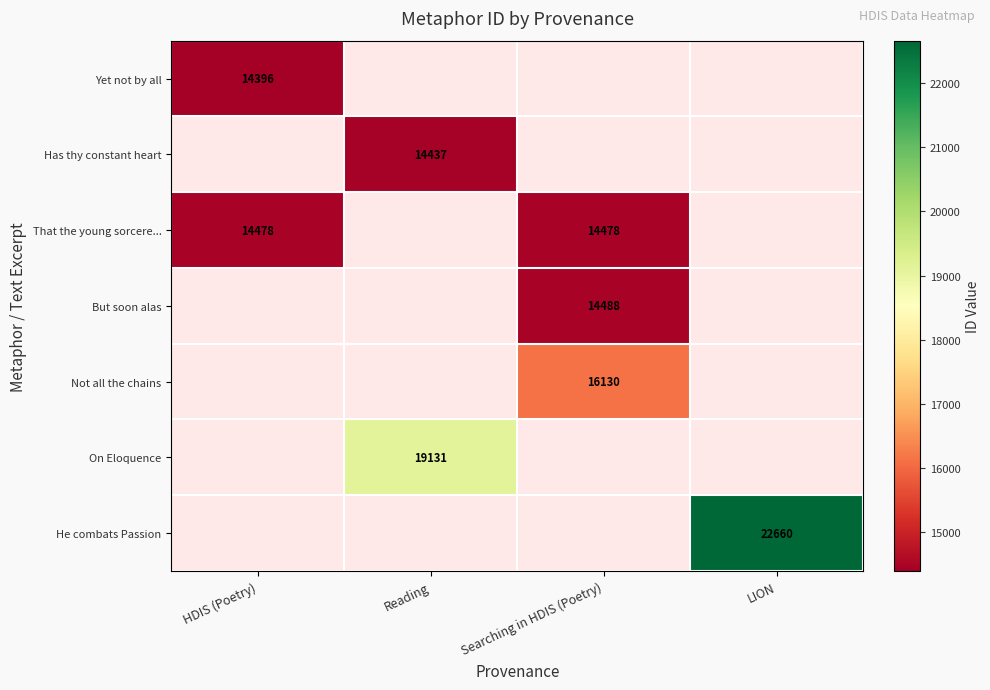

Between LION and Reading, which is larger?

Reading